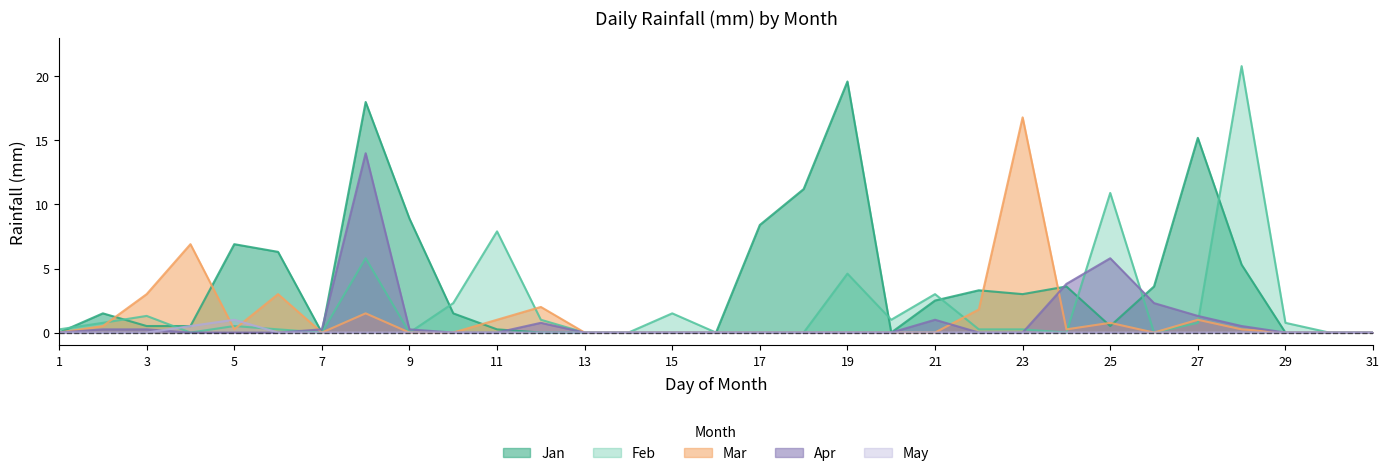

Which series has the largest range (max minus min)?

Feb